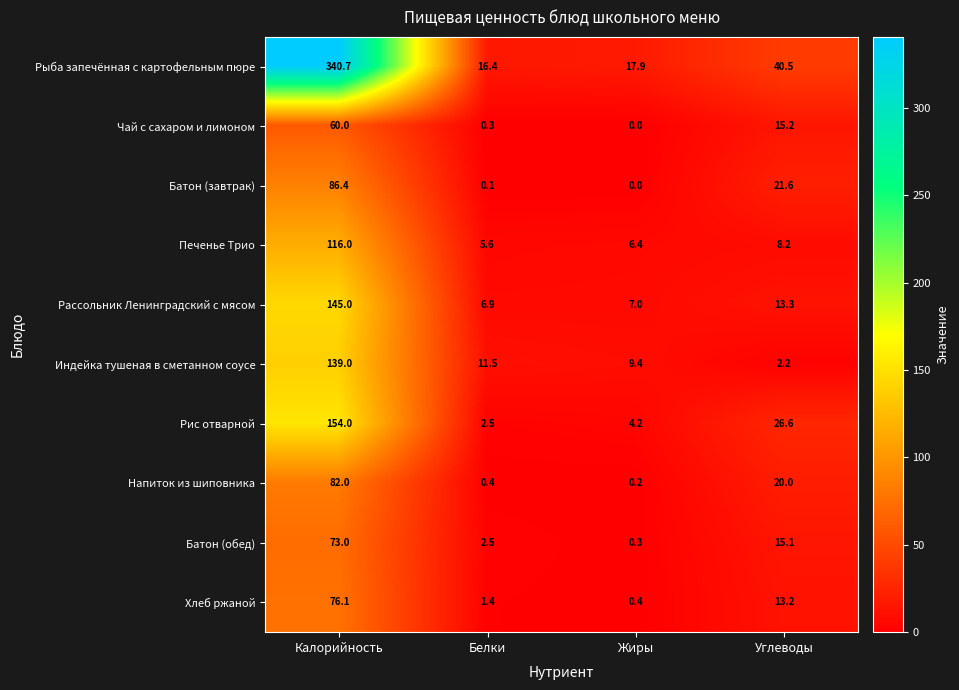

What is the total value across all series at Жиры?

45.8